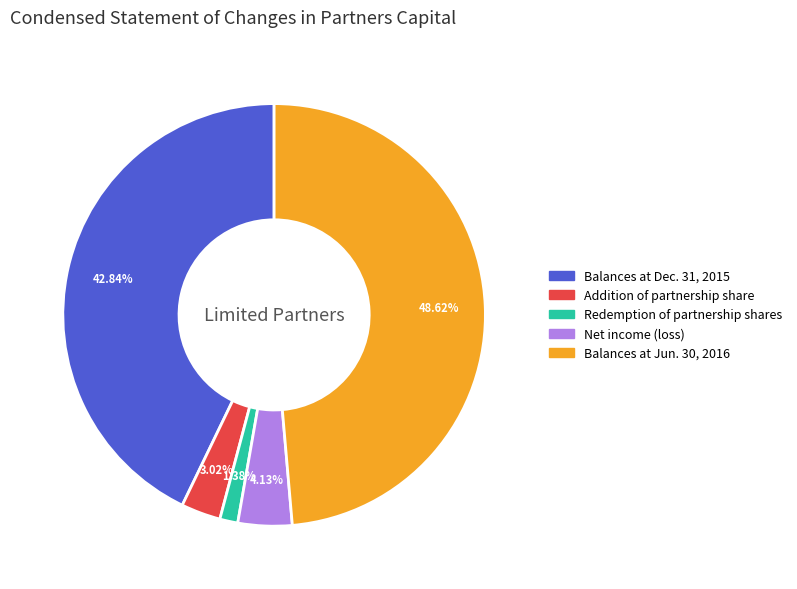

Which category has the biggest portion of the pie?

Balances at Jun. 30, 2016